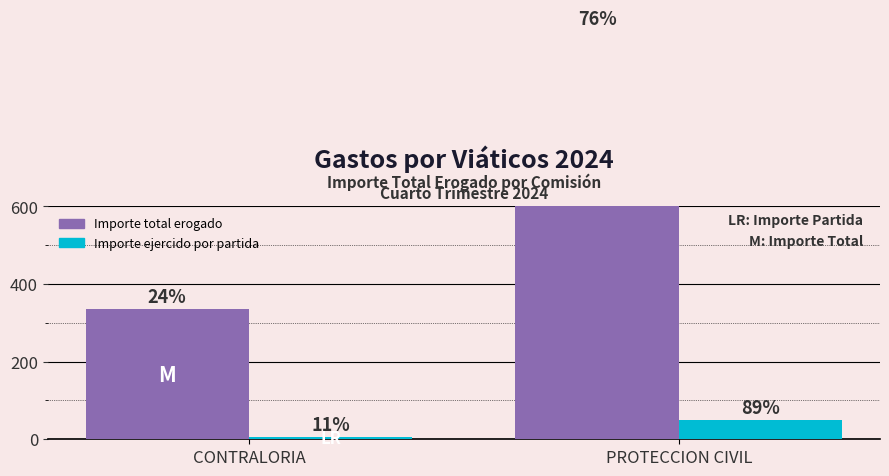

Reading left to right, transcribe all the data shown in this chart.

Importe total erogado: 334.5	1050.5
Importe ejercido por partida: 6.0	49.0